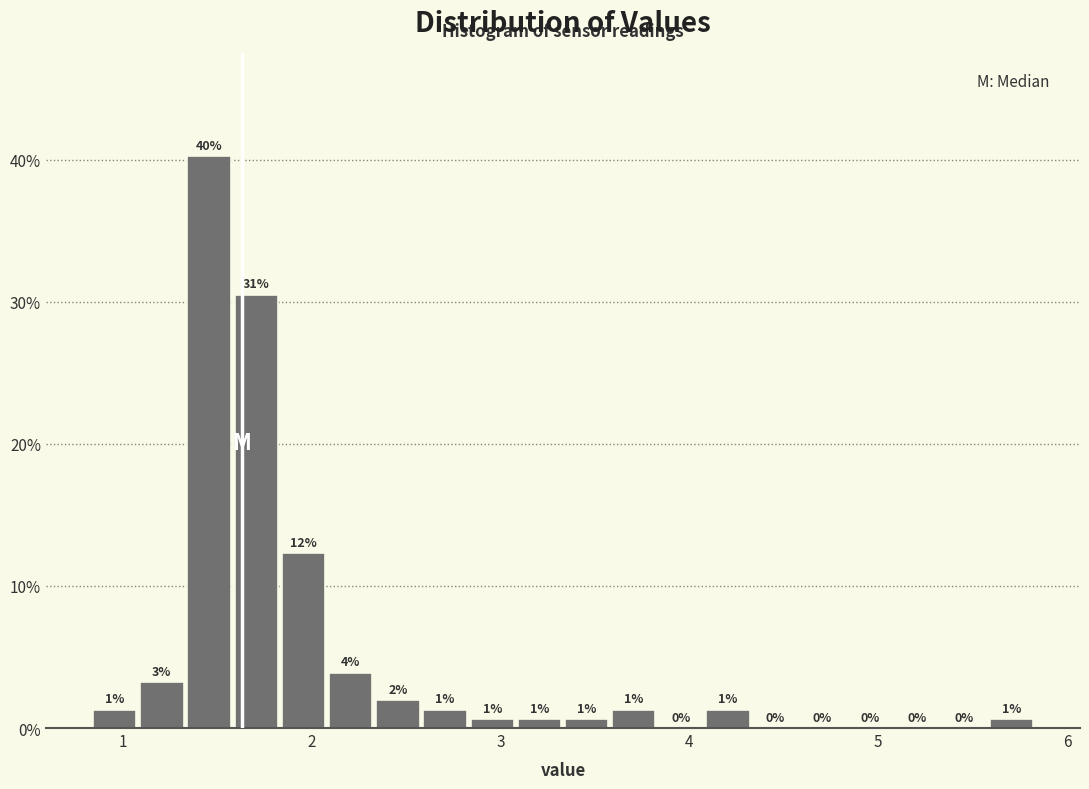

Around what value on the x-axis is the tallest bar? Give the approximate position of its centre, as read against the axis.

1.5